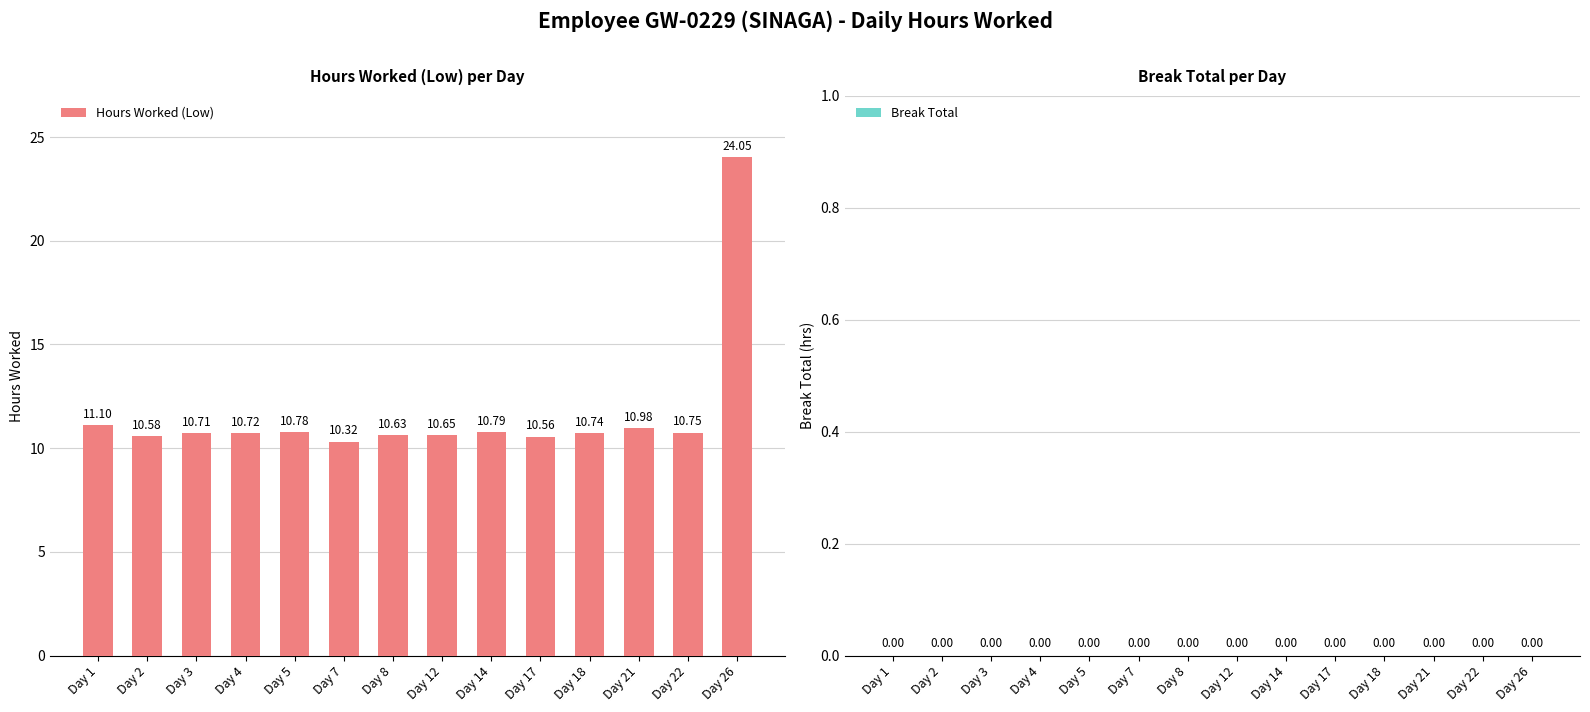

What is the sum of the values at Day 17 and Day 22?

21.3